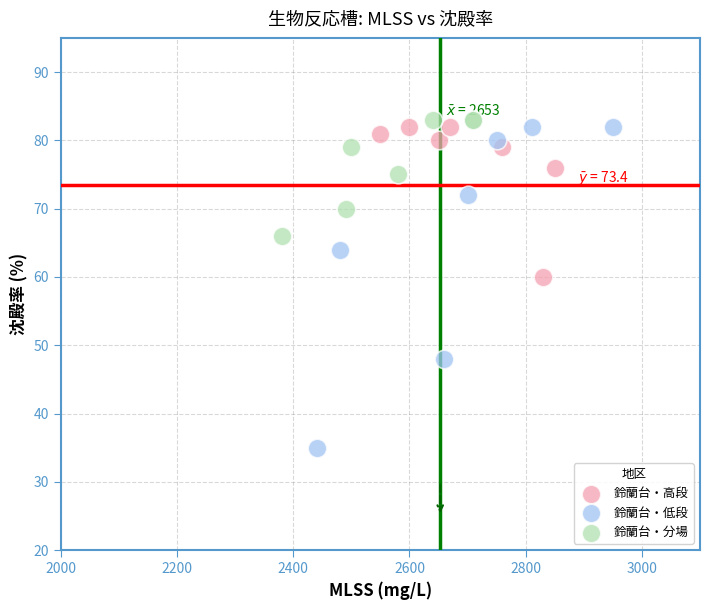

What are all the series names shown in the legend?

鈴蘭台・高段, 鈴蘭台・低段, 鈴蘭台・分場